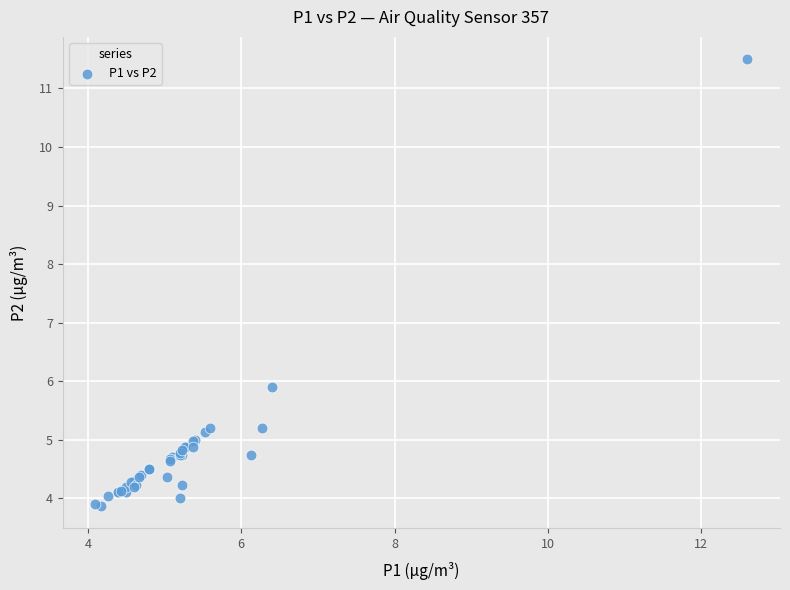

What Y value in the scatter plot is closest to 7?

5.9